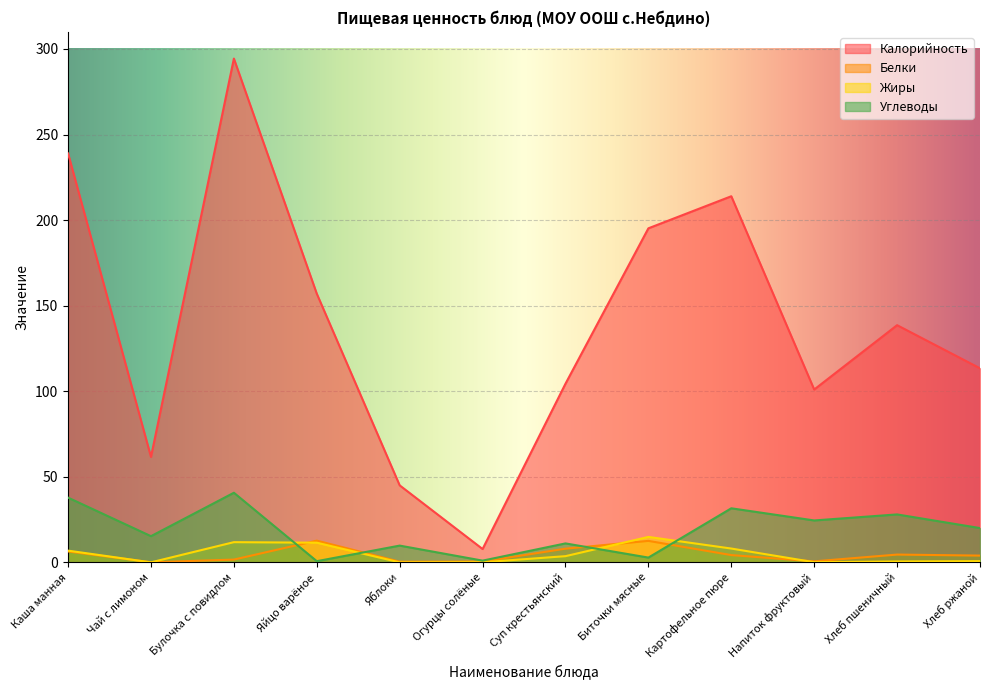

Reading right to left, extract all data points from this chart.

Калорийность: Хлеб ржаной=113.4	Хлеб пшеничный=138.6	Напиток фруктовый=101.0	Картофельное пюре=213.9	Биточки мясные=195.2	Суп крестьянский=104.4	Огурцы солёные=7.8	Яблоки=45.0	Яйцо варёное=157.0	Булочка с повидлом=294.4	Чай с лимоном=61.6	Каша манная=238.9
Белки: Хлеб ржаной=4.0	Хлеб пшеничный=4.6	Напиток фруктовый=0.6	Картофельное пюре=4.3	Биточки мясные=12.6	Суп крестьянский=8.0	Огурцы солёные=0.5	Яблоки=0.4	Яйцо варёное=12.7	Булочка с повидлом=1.6	Чай с лимоном=0.1	Каша манная=6.4
Жиры: Хлеб ржаной=0.7	Хлеб пшеничный=0.5	Напиток фруктовый=0.1	Картофельное пюре=8.1	Биточки мясные=14.9	Суп крестьянский=3.6	Огурцы солёные=0.1	Яблоки=0.0	Яйцо варёное=11.5	Булочка с повидлом=11.8	Чай с лимоном=0.0	Каша манная=6.9
Углеводы: Хлеб ржаной=20.0	Хлеб пшеничный=28.0	Напиток фруктовый=24.5	Картофельное пюре=31.6	Биточки мясные=2.8	Суп крестьянский=11.1	Огурцы солёные=1.0	Яблоки=9.8	Яйцо варёное=0.7	Булочка с повидлом=40.7	Чай с лимоном=15.3	Каша манная=37.8